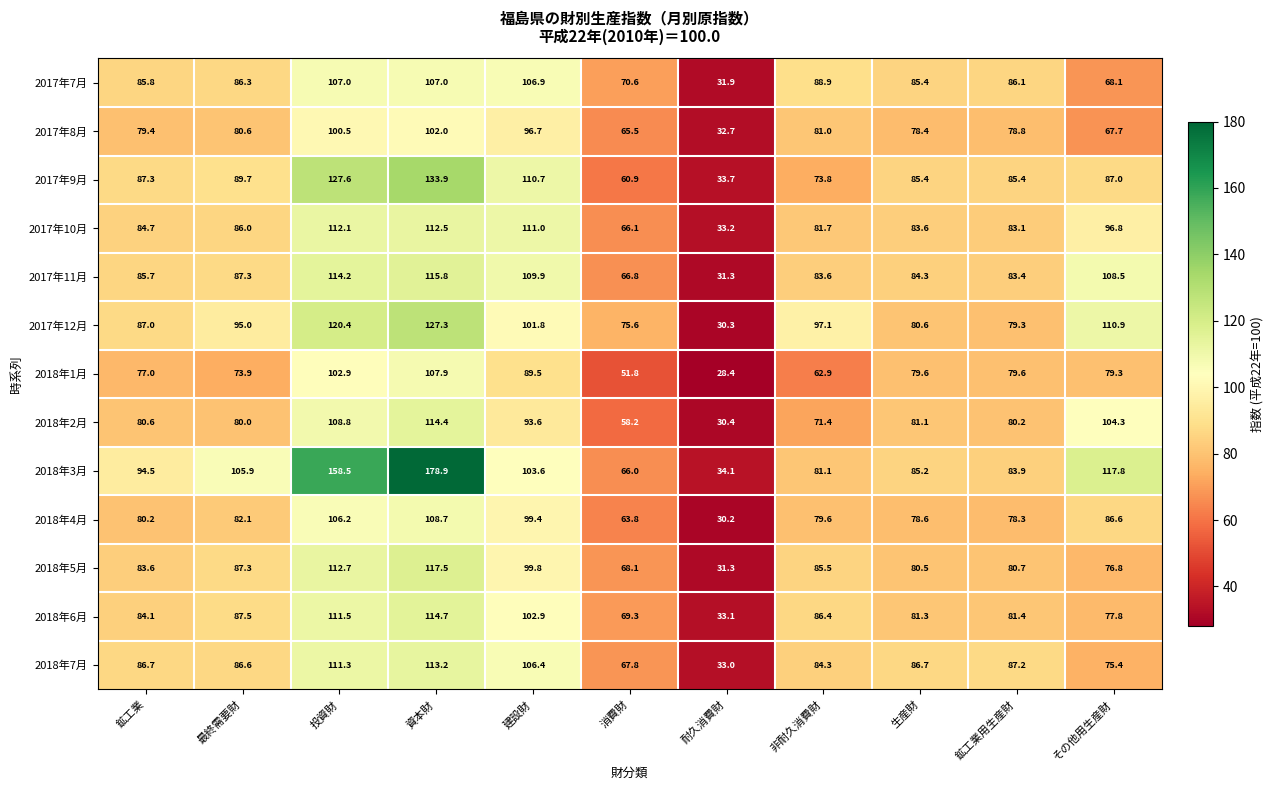

What is the sum of all 2018年1月 values?

832.8